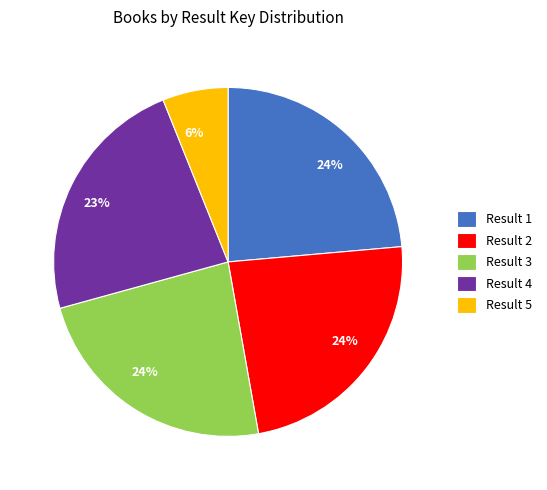

Count the number of slices in the pie.

5